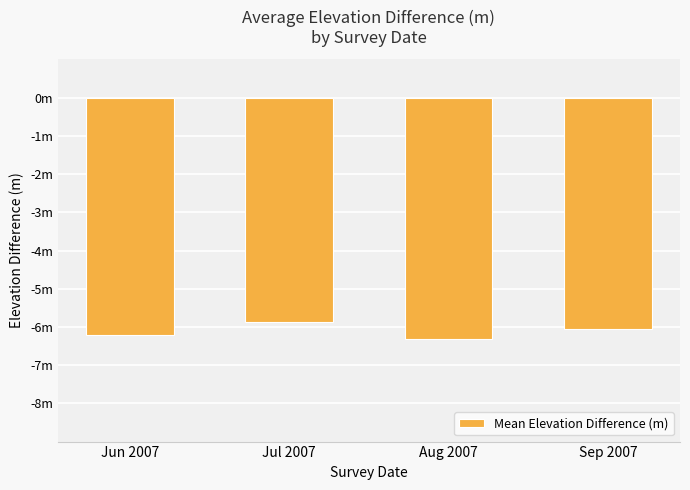

What is the difference between the second highest and minimum values?

0.3